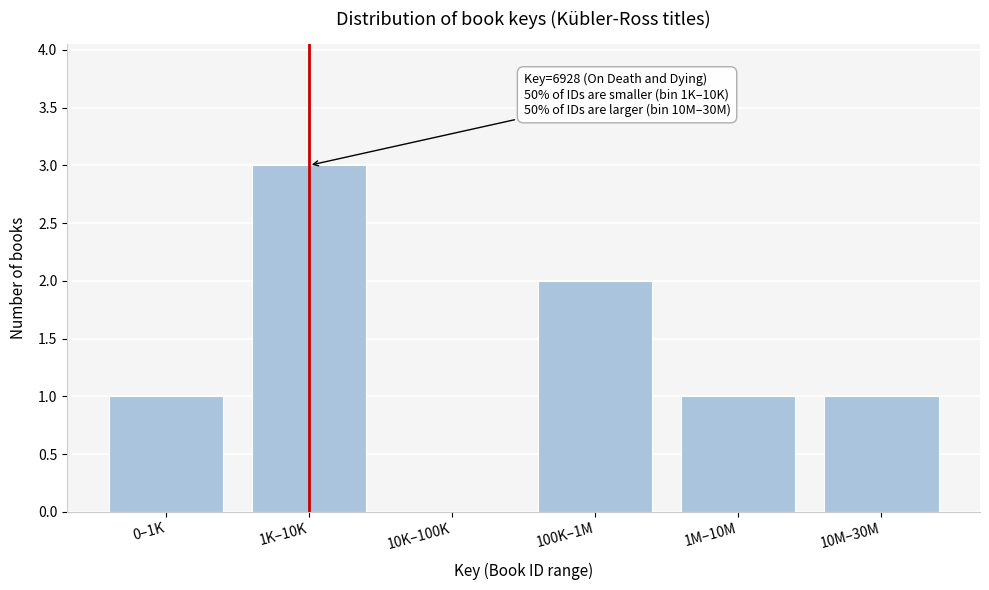

Reading left to right, transcribe all the data shown in this chart.

0–1K=1	1K–10K=3	10K–100K=0	100K–1M=2	1M–10M=1	10M–30M=1